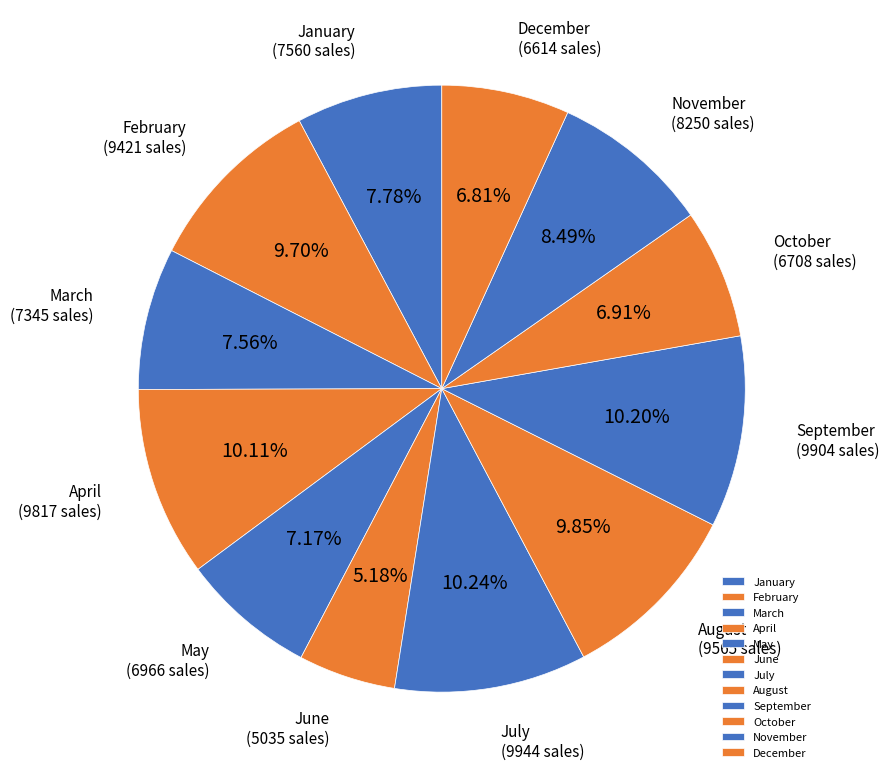

What percentage is NOT represented by April?

89.9%